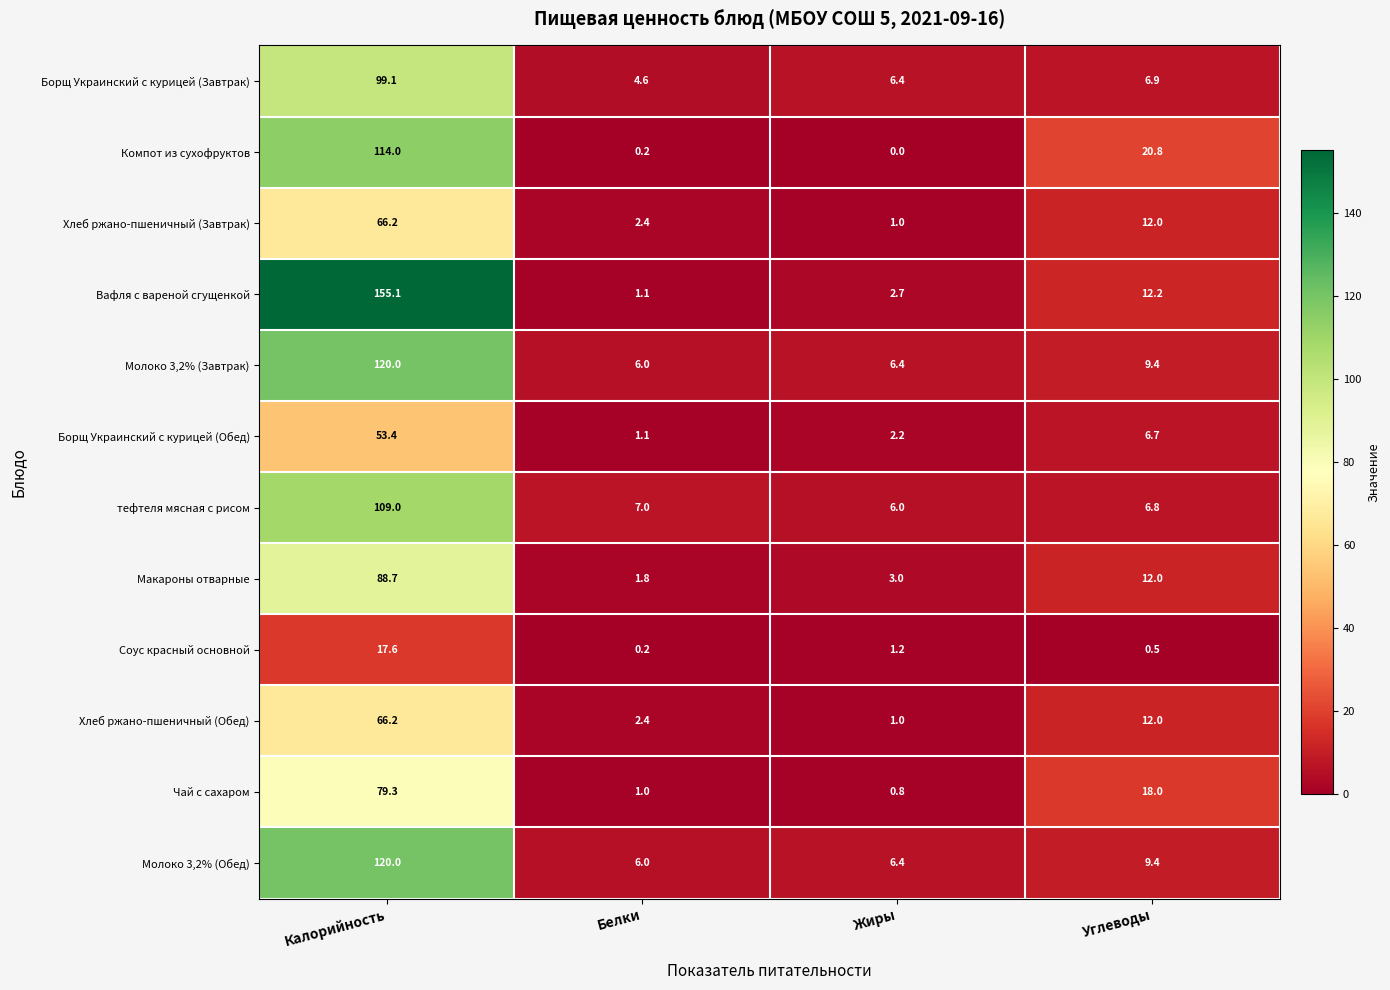

How many categories are shown in the chart?

4